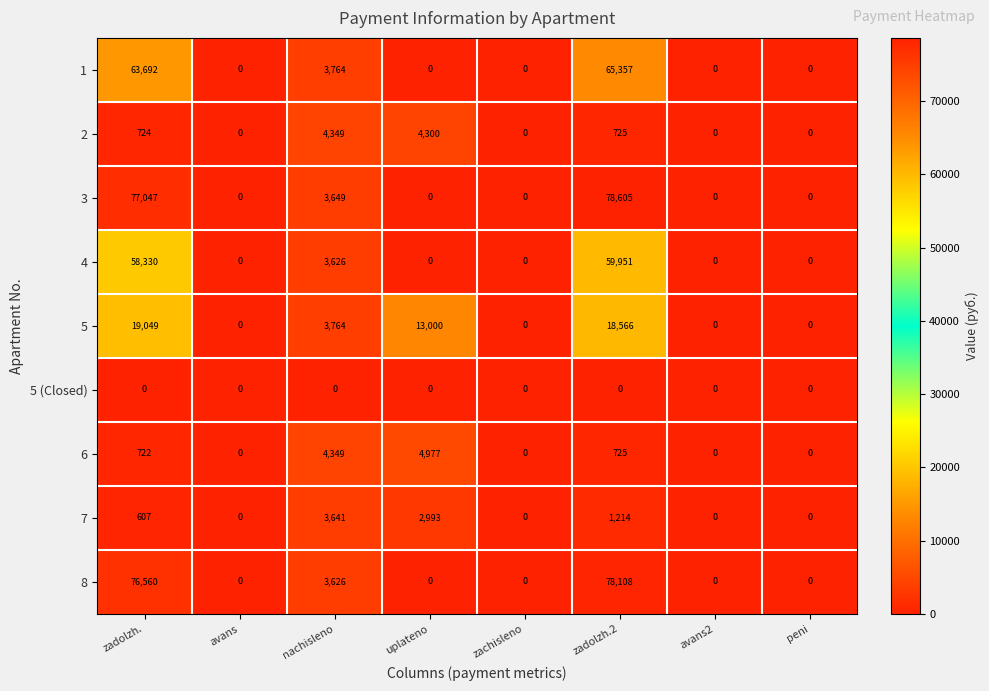

What is the sum of the 4 values at zachisleno and zadolzh.2?

59951